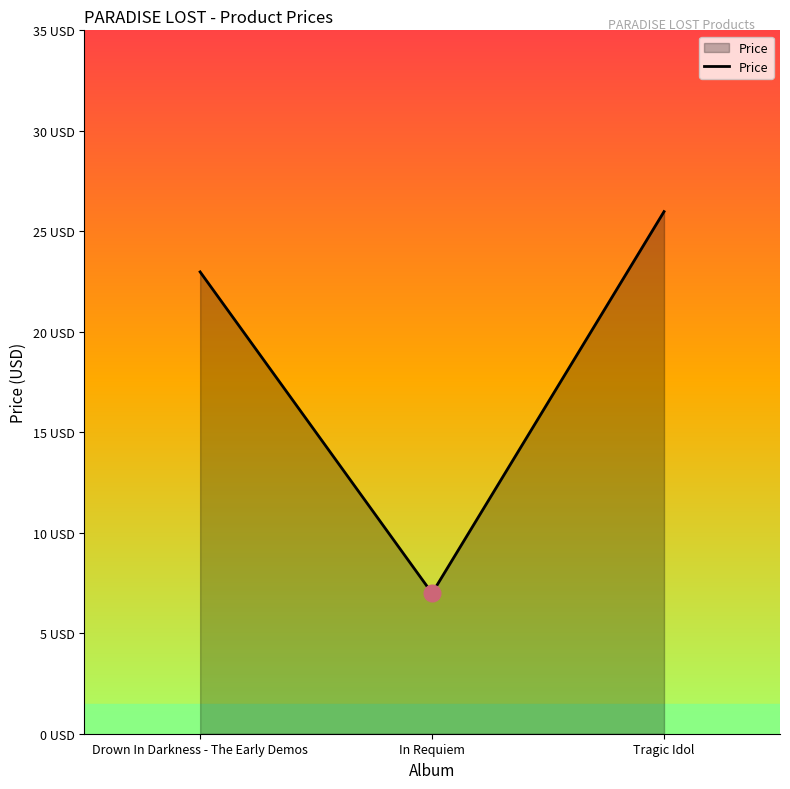

What is the label of the 2nd point from the right?

In Requiem